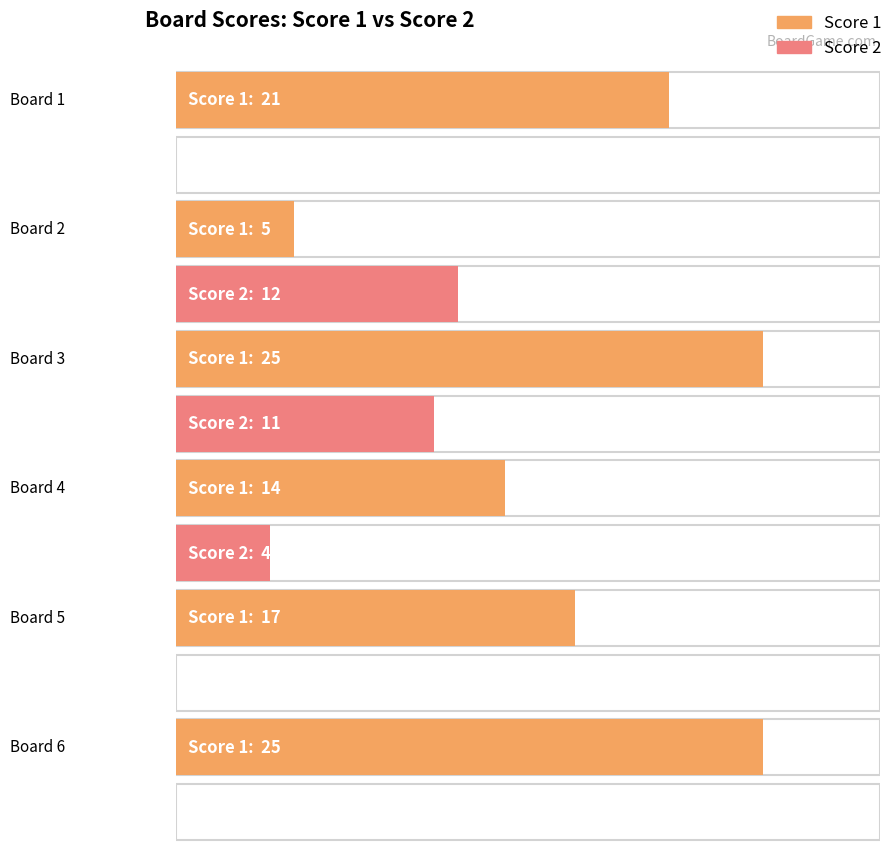

Are the bars horizontal?

Yes